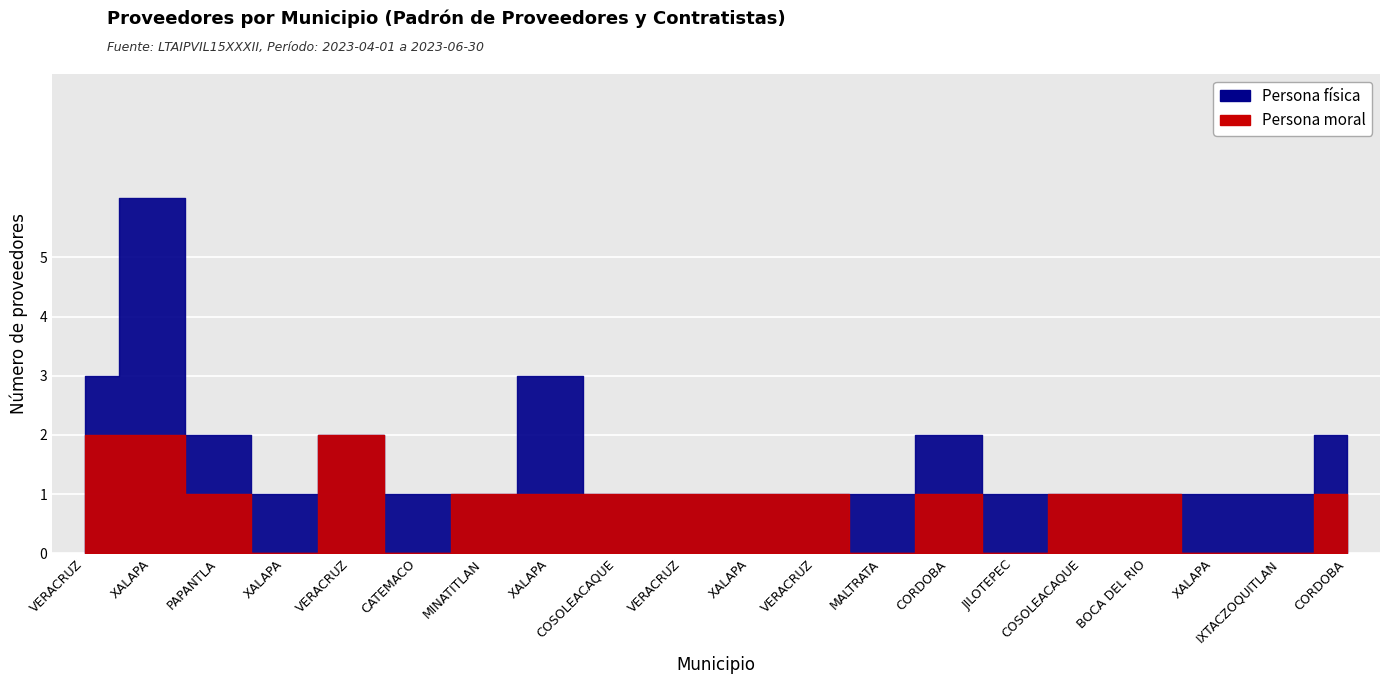

What is the average value of the Persona moral series?

1